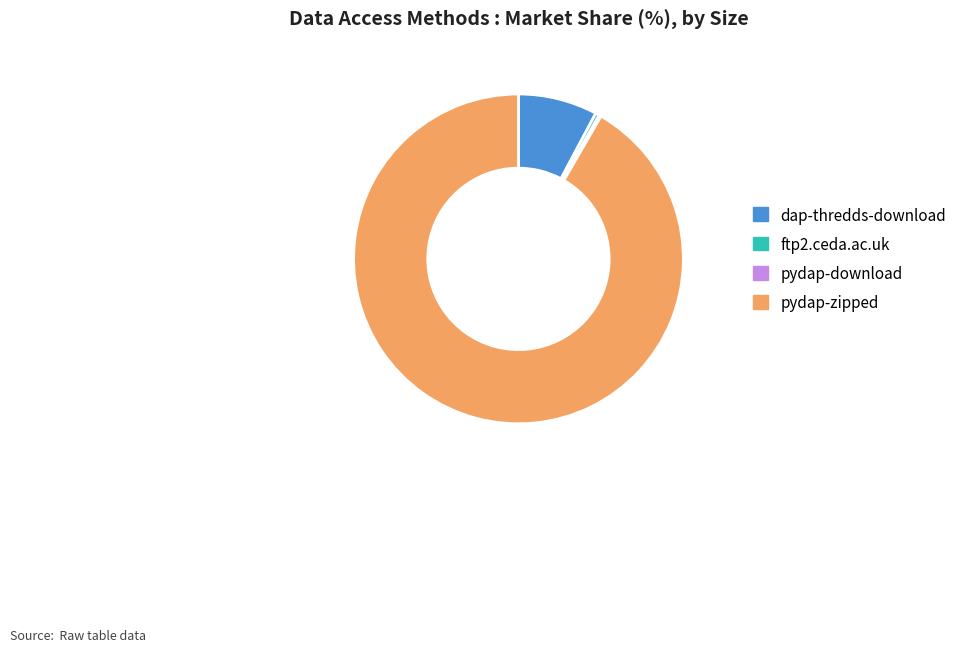

Between ftp2.ceda.ac.uk and dap-thredds-download, which is larger?

dap-thredds-download